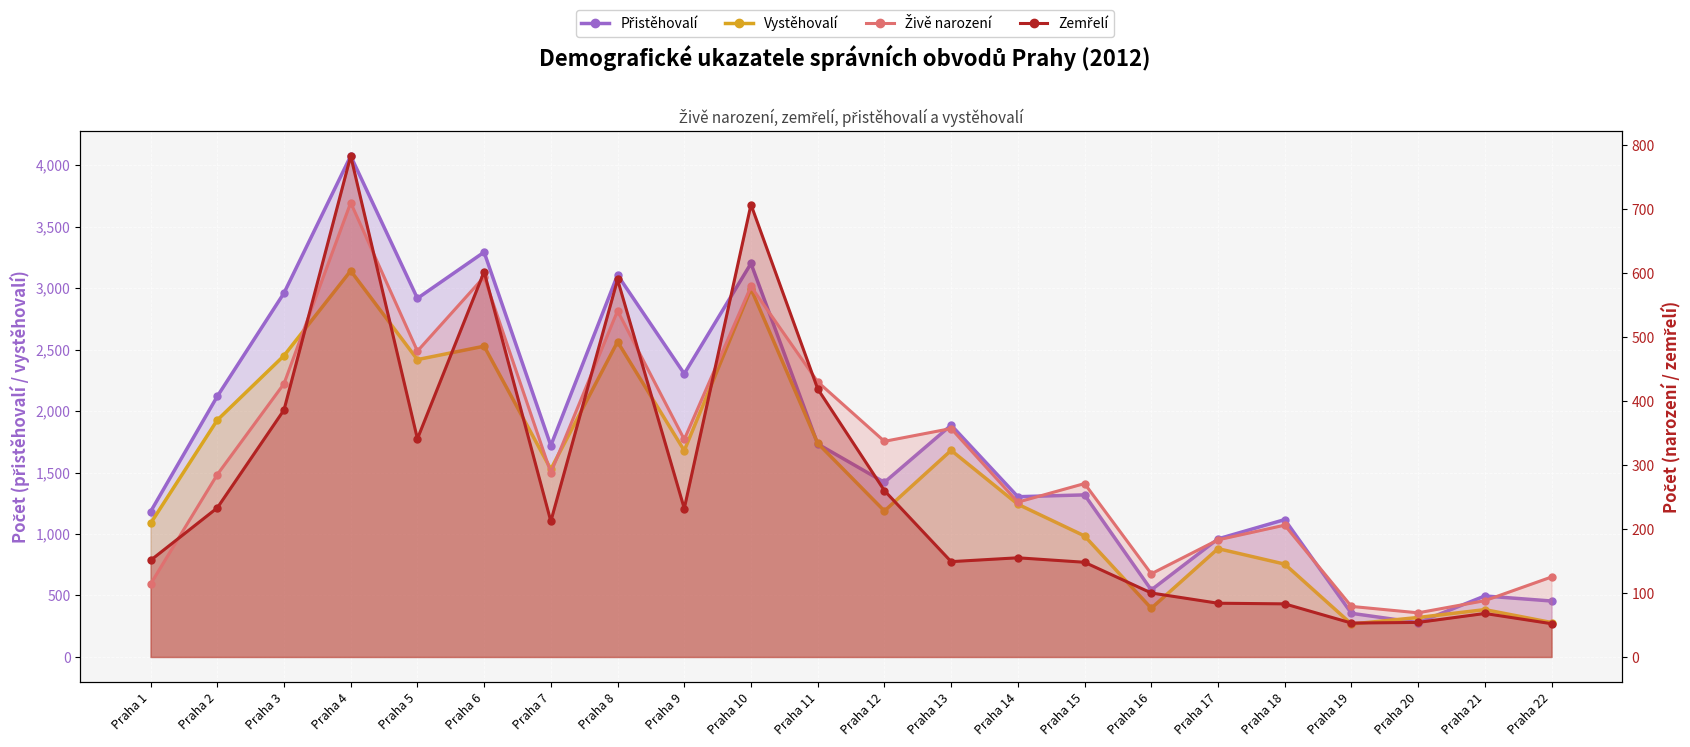

What is the difference between the maximum and minimum values in the Zemřelí series?

731